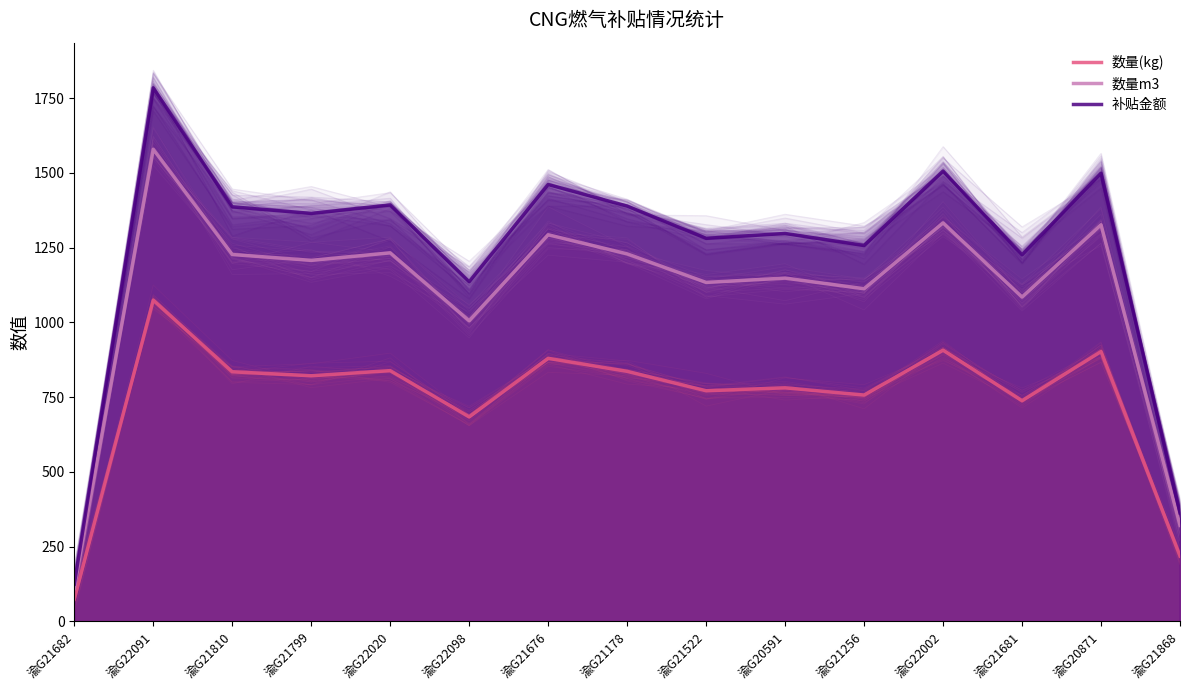

What is the difference between the highest and lowest values at 渝G22091?

709.9